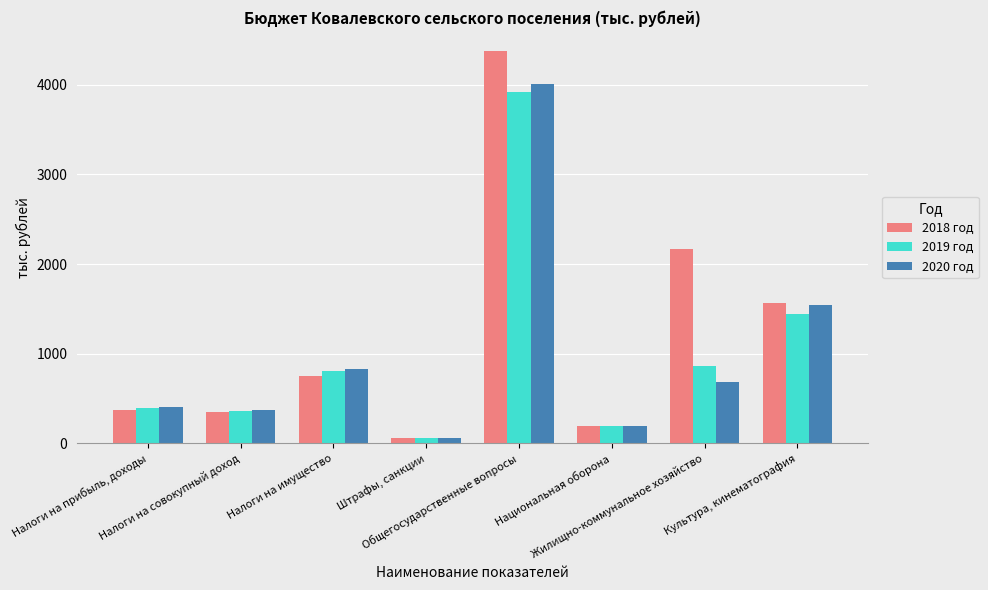

The 2019 год series shows 1305.1 at Жилищно-коммунальное хозяйство. True or false?

False